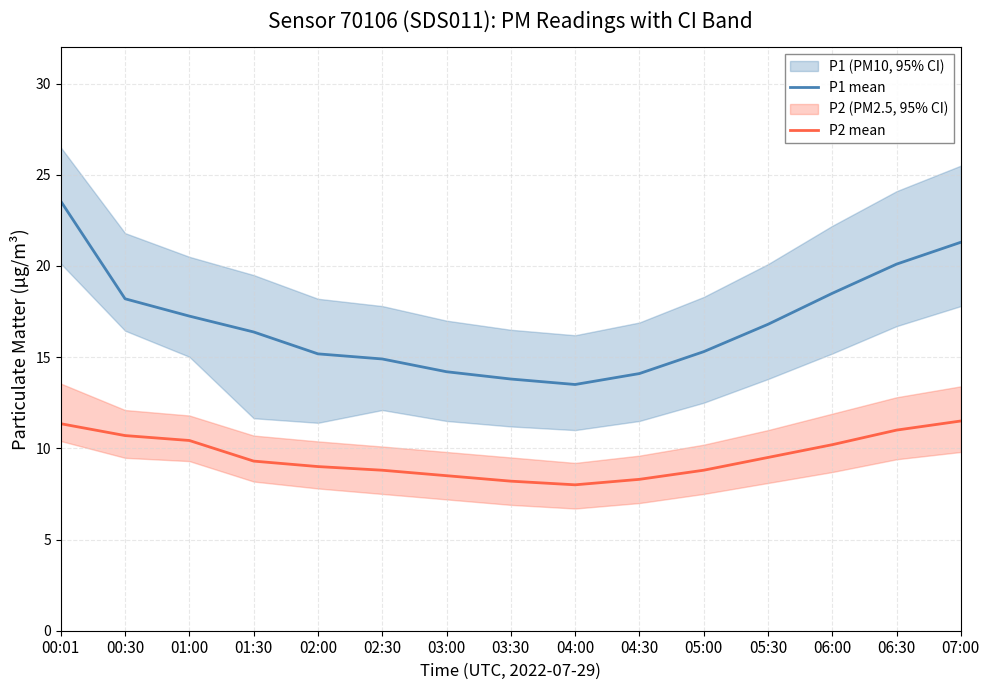

What is the difference between the highest and lowest values at 07:00?

9.8